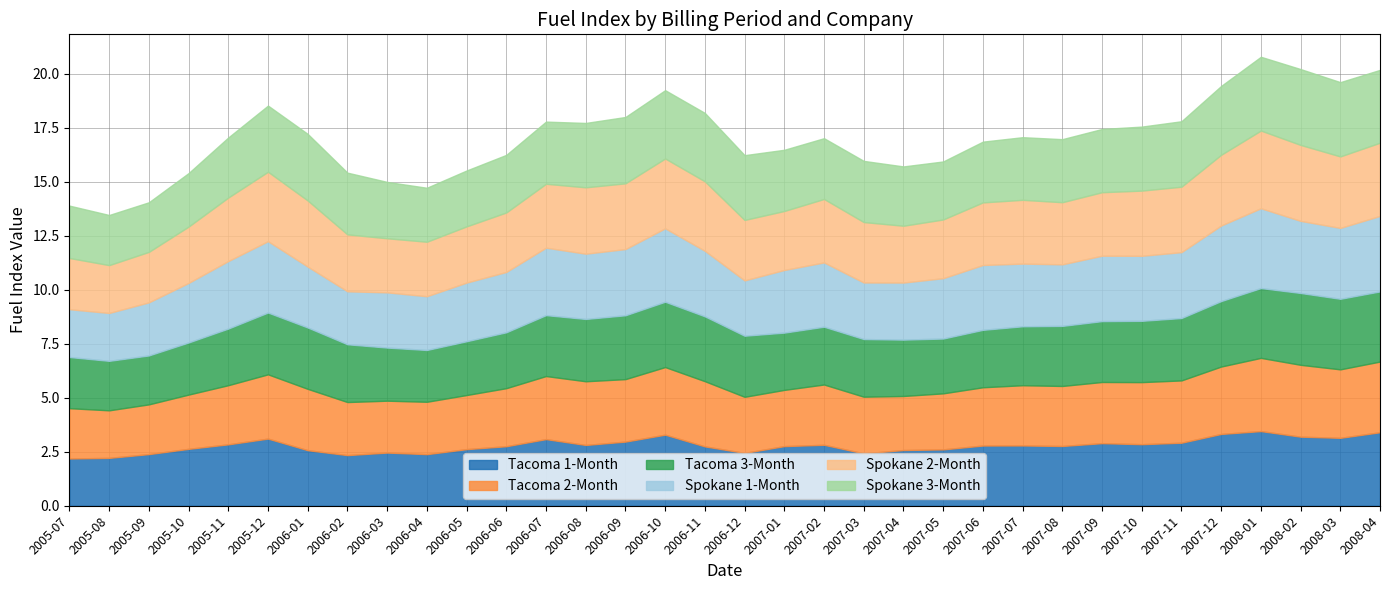

What is the maximum value for Spokane 3-Month?

3.5